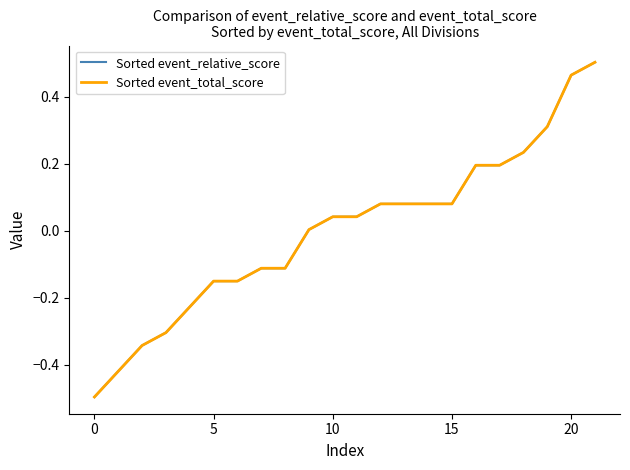

Where does the Sorted event_total_score series first go above 0?

9